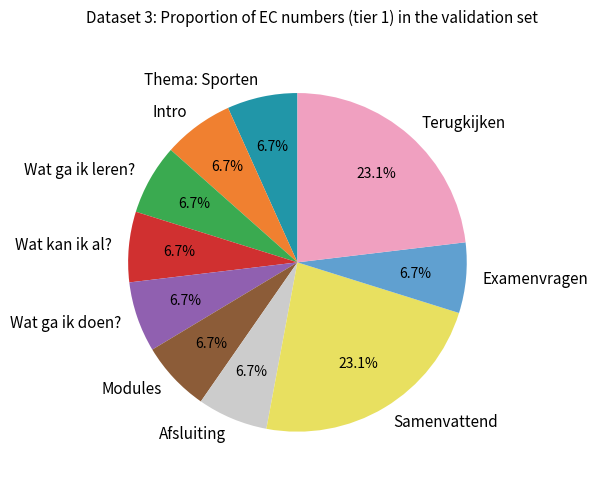

The Wat ga ik doen? slice represents 20% of the pie. True or false?

False